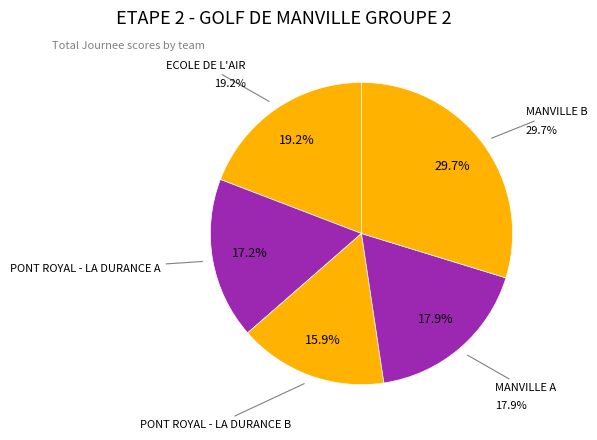

What is the largest slice in the pie chart?

MANVILLE B